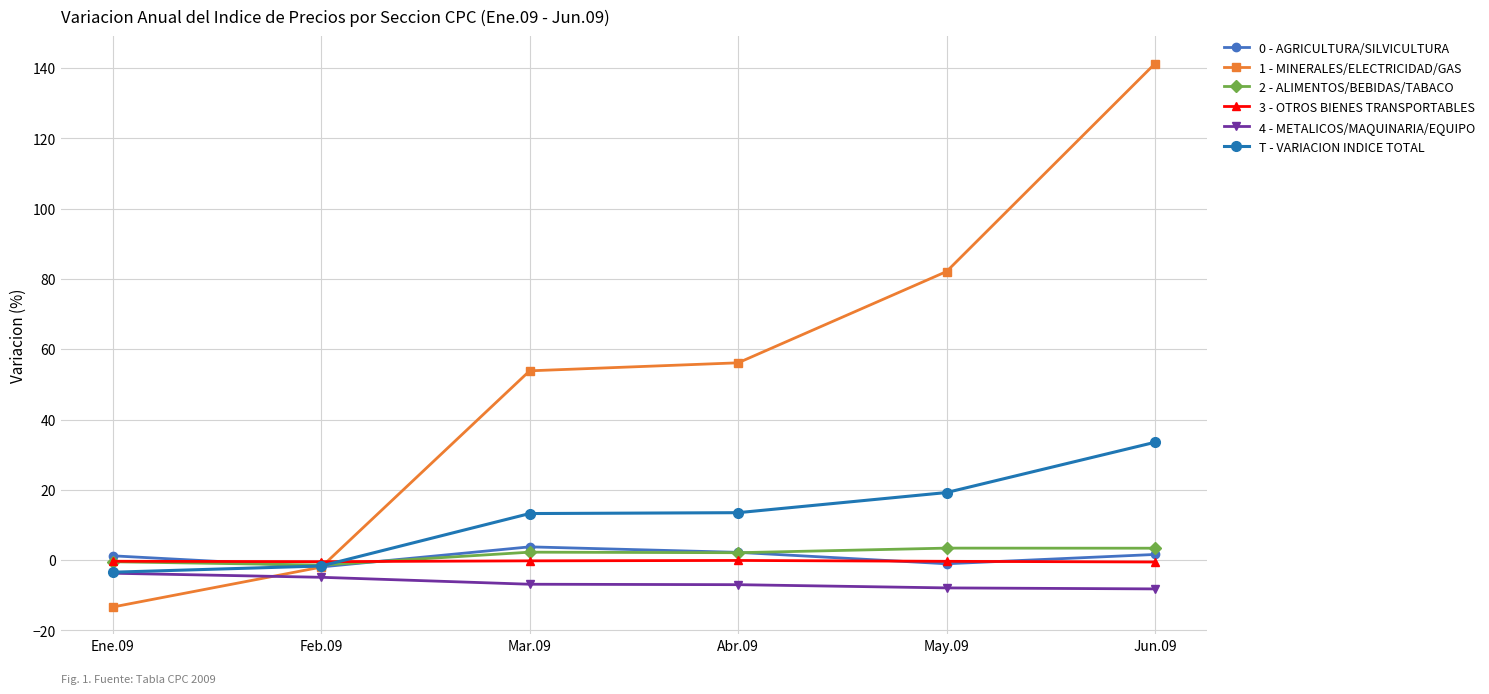

What is the maximum value for 1 - MINERALES/ELECTRICIDAD/GAS?

141.3